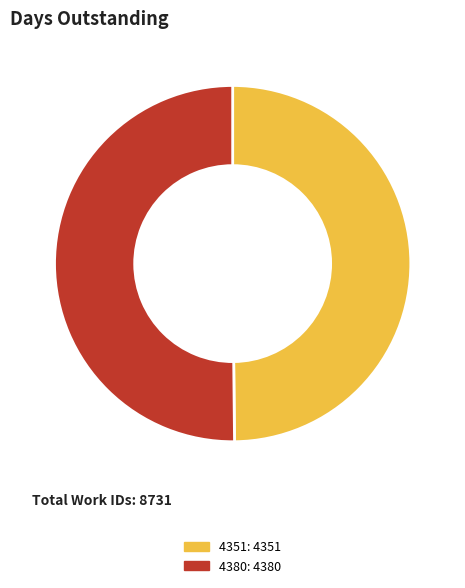

Do 4351 and 4380 together represent more than half of the pie?

Yes